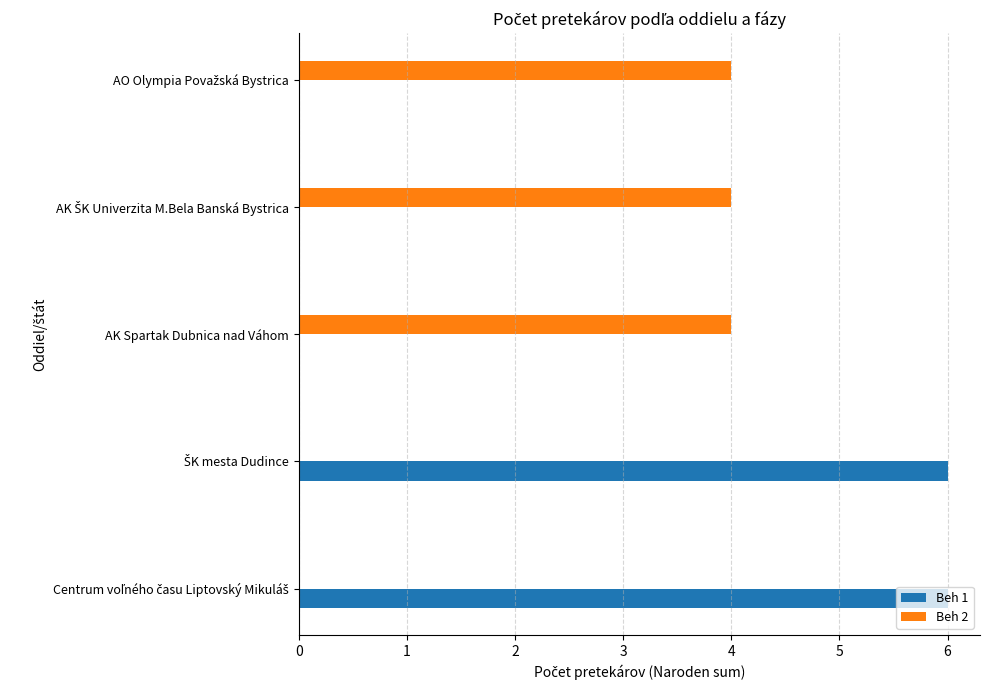

The value of Beh 2 at AK Spartak Dubnica nad Váhom is 7. True or false?

False